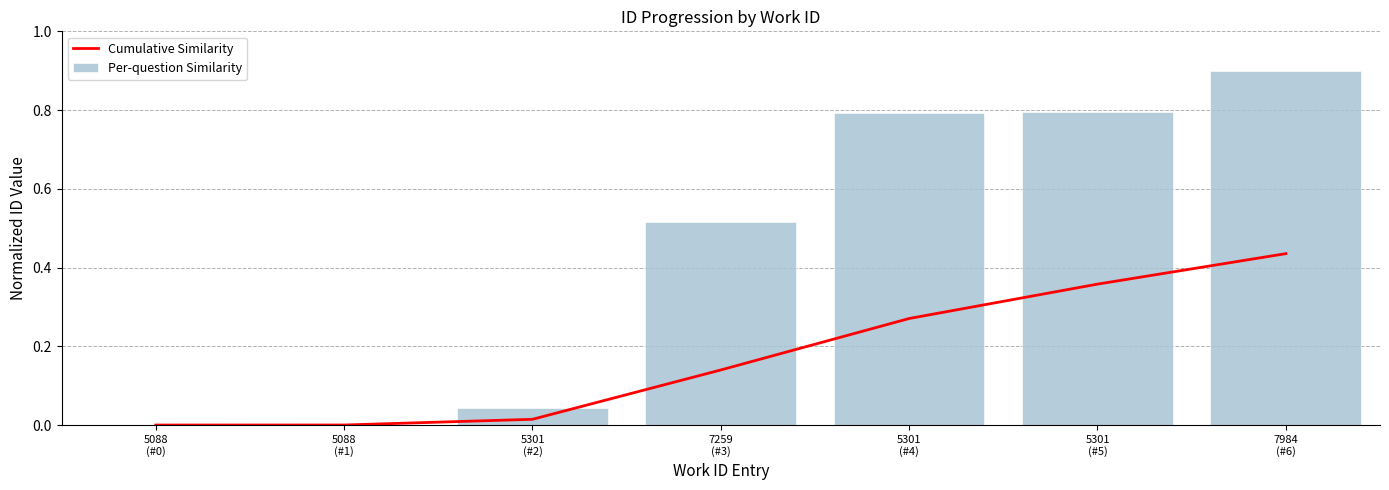

Rank the series by their average value, from lowest to highest.

Cumulative Similarity, Per-question Similarity